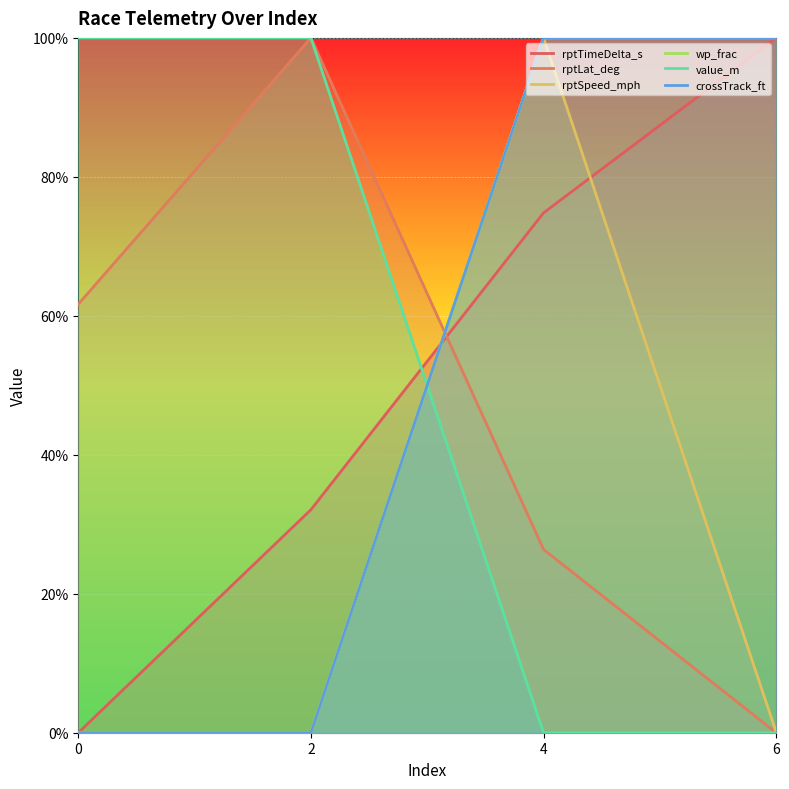

True or false: crossTrack_ft has a value of 52.8 at 2.

False